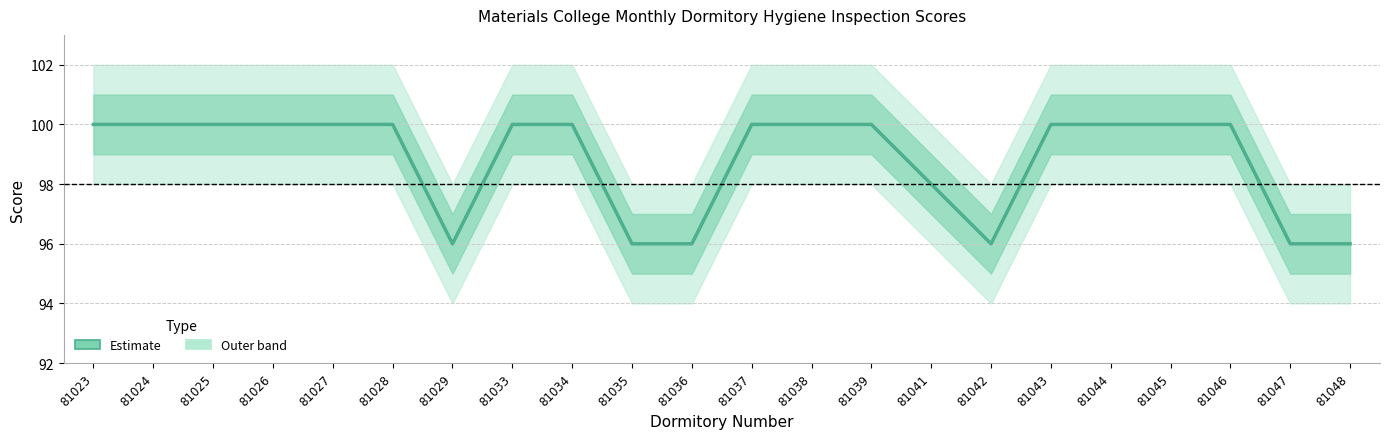

How many lines are shown in the chart?

1